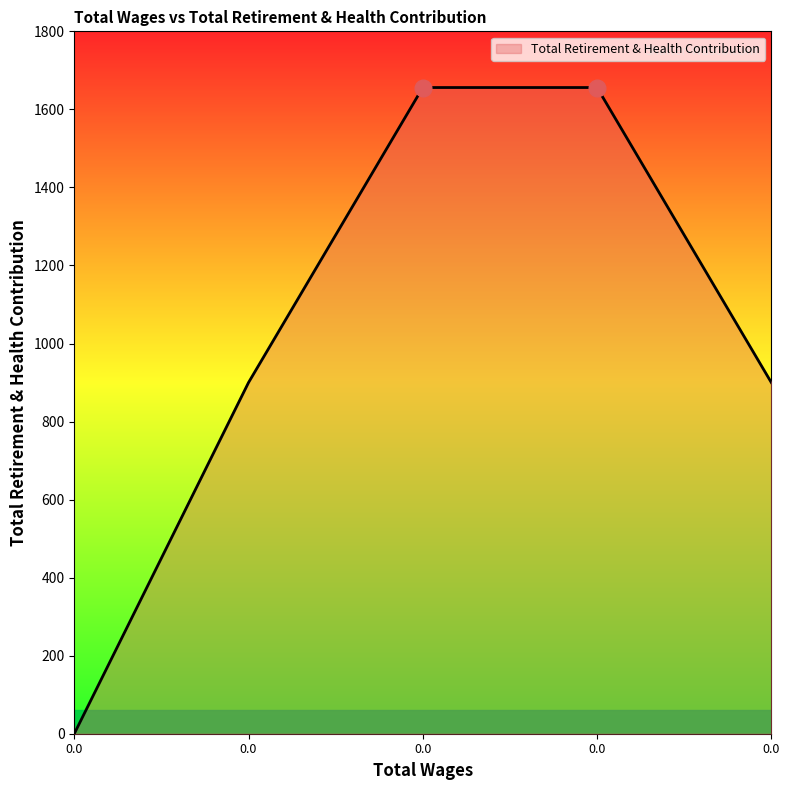

Does the chart have visible grid lines?

No